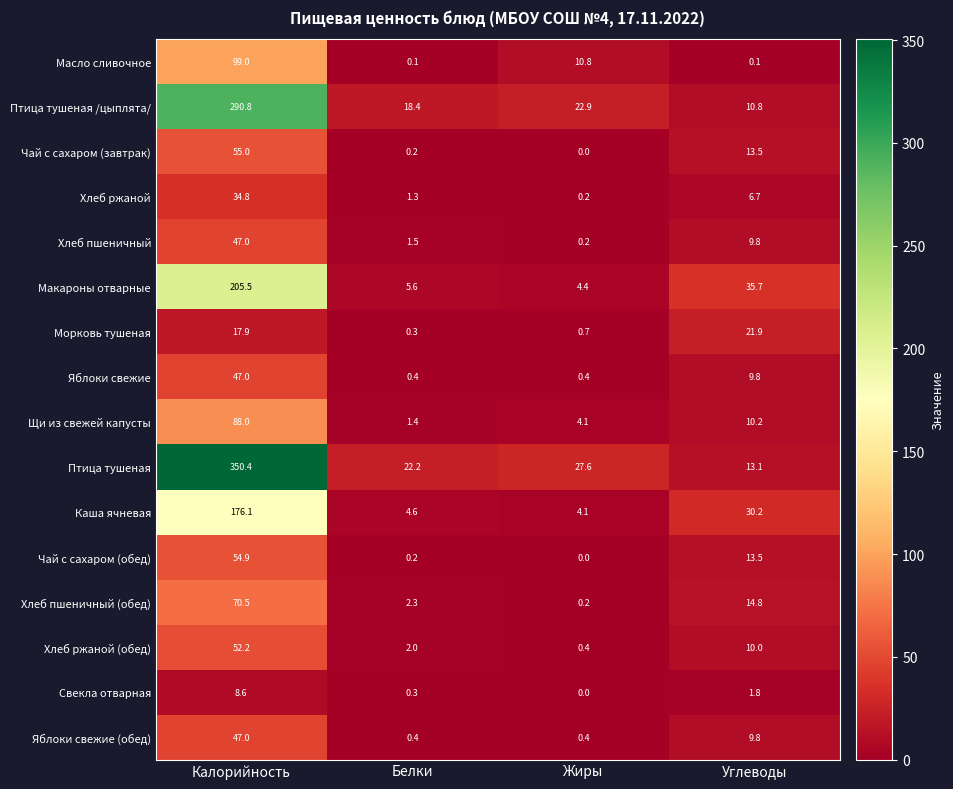

What is the difference between the second highest and minimum values in the Каша ячневая series?

26.1